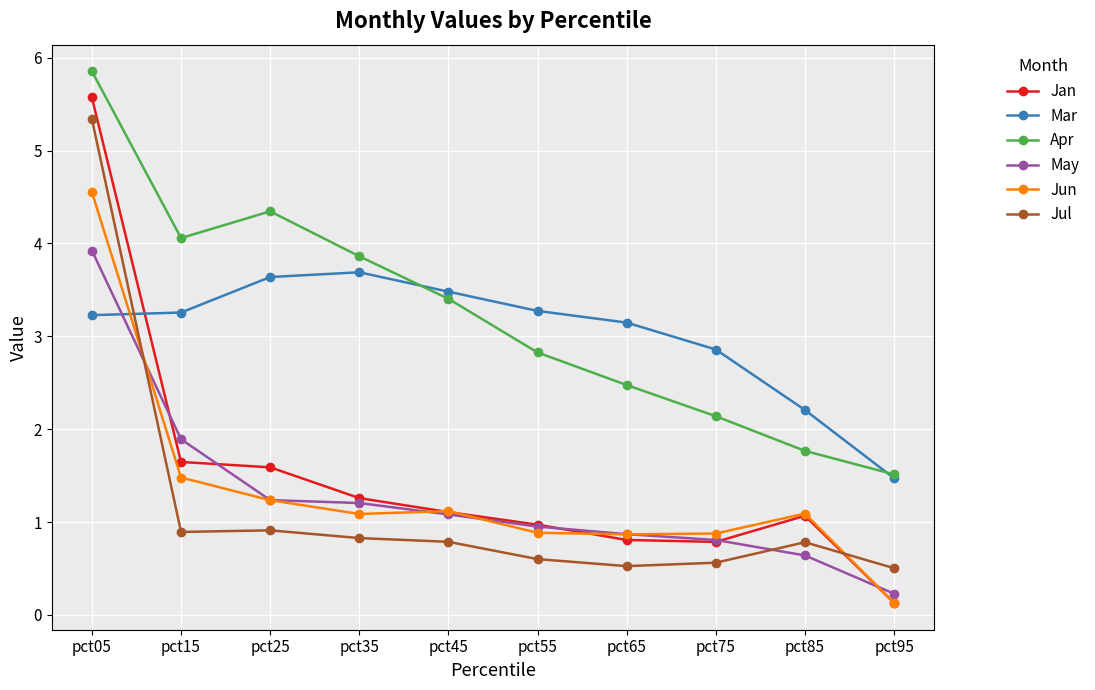

What is the spread (max minus min) of values at pct95?

1.4